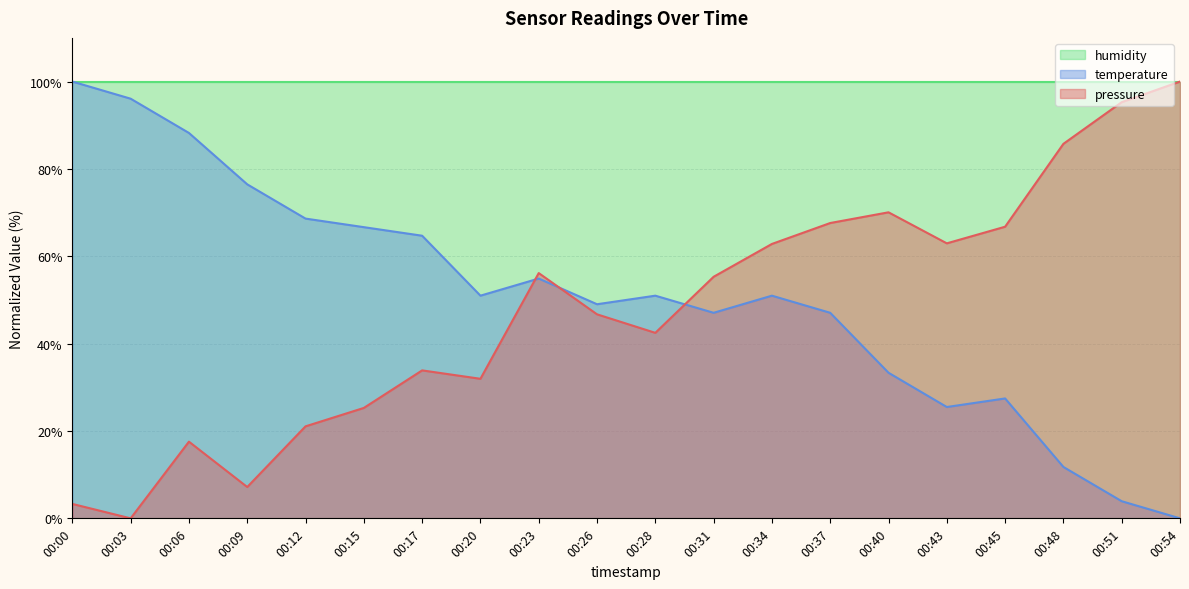

What is the total value across all series at 00:31?

202.4